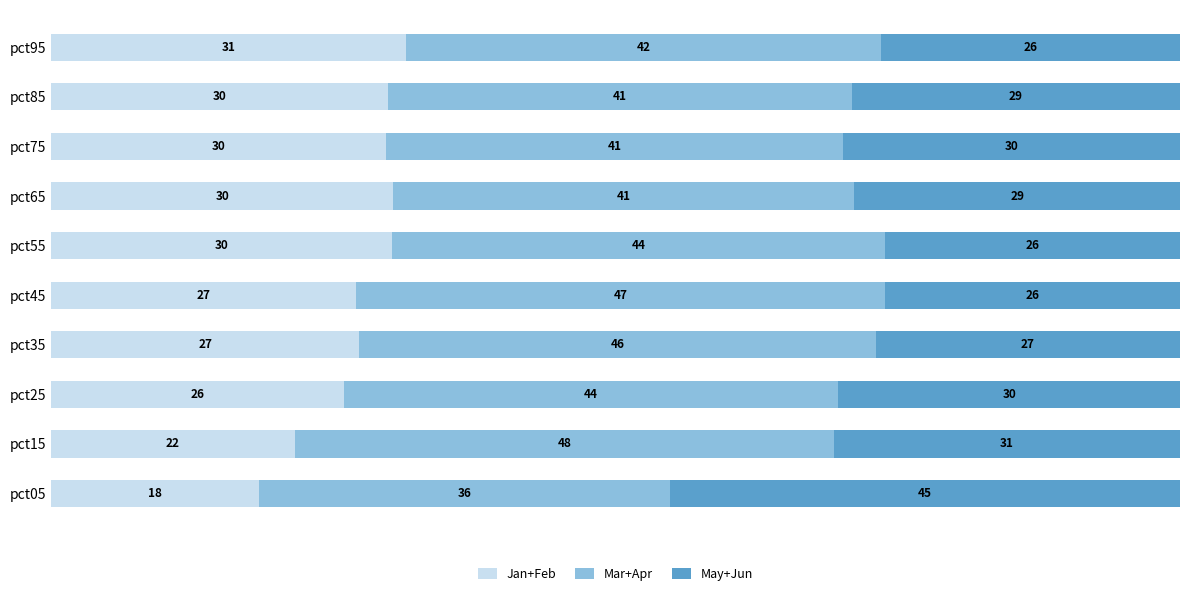

Which category has the lowest value in the Jan+Feb series?

pct05